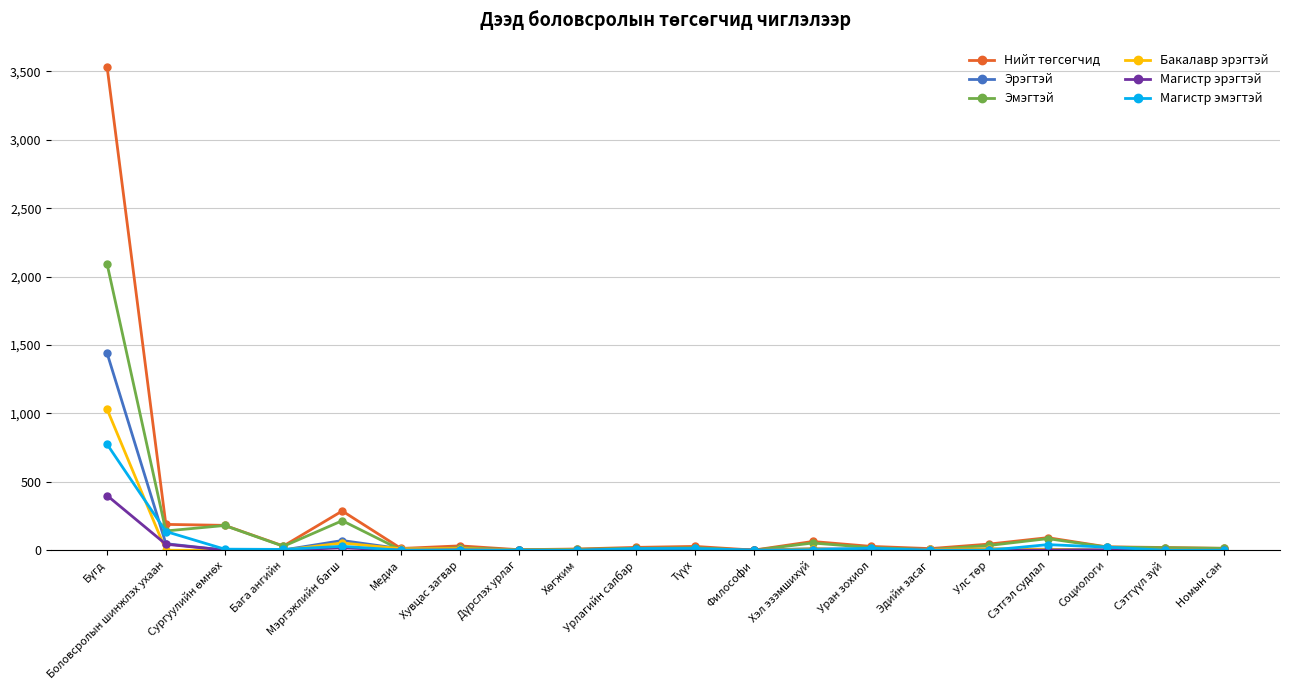

What is the highest value of the Магистр эмэгтэй series?

775